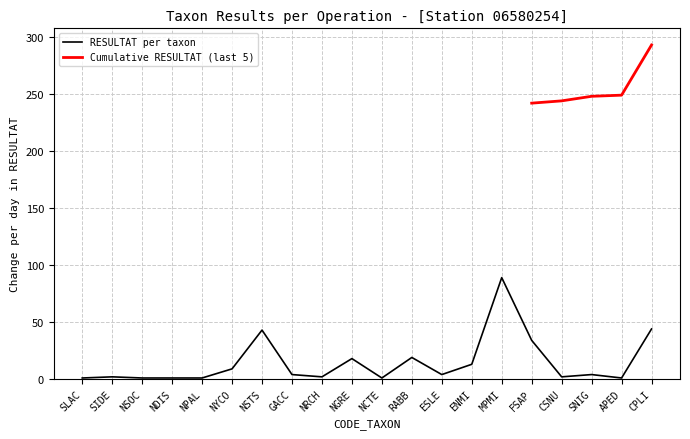

What is the greatest value displayed?

89